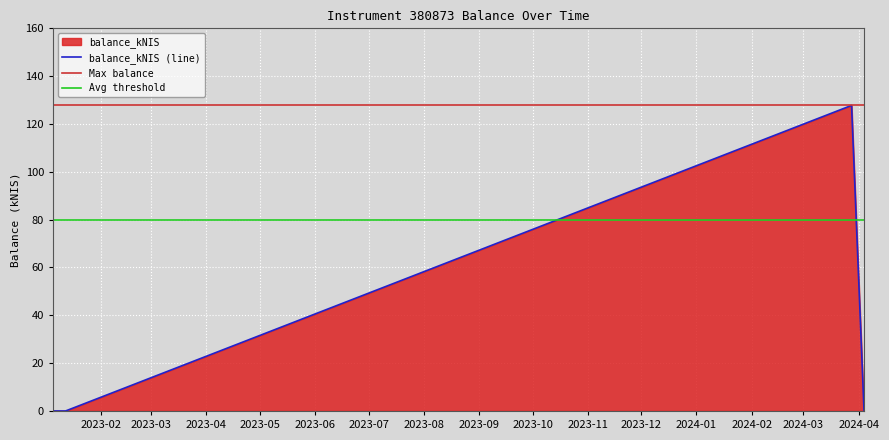

True or false: balance_kNIS (line) has more than 0 points higher than both neighbors.

True